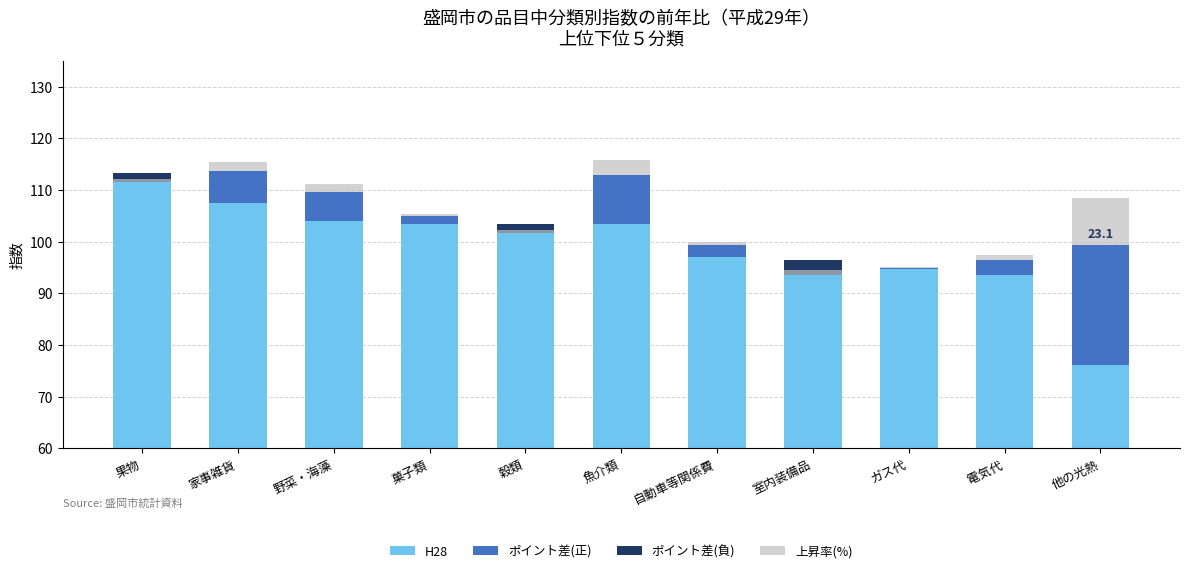

What is the difference between the ポイント差(正) values at 自動車等関係費 and 果物?

2.2